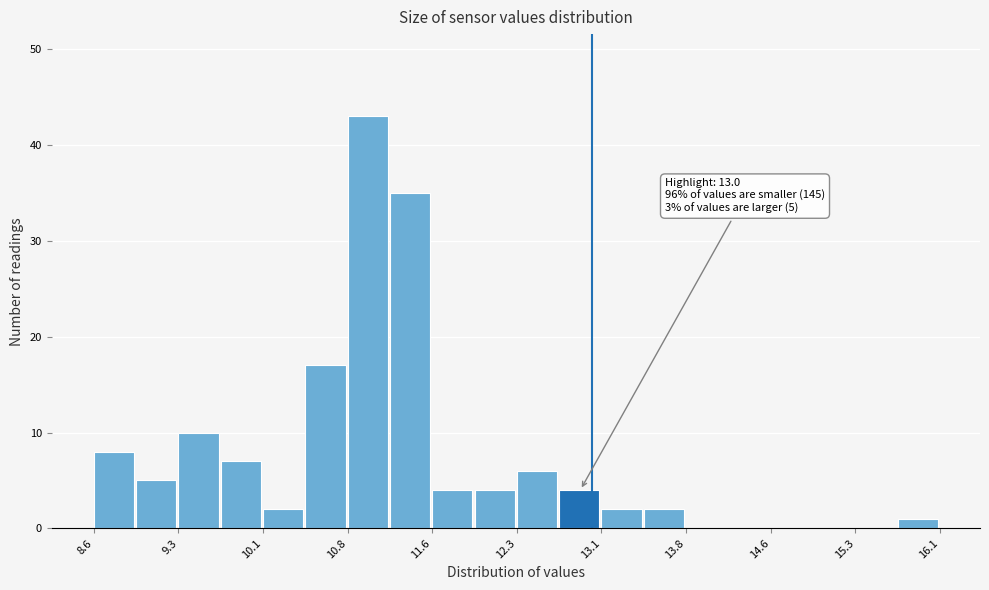

Read against the x-axis, roughly where is the centre of the tallest bar?

11.0